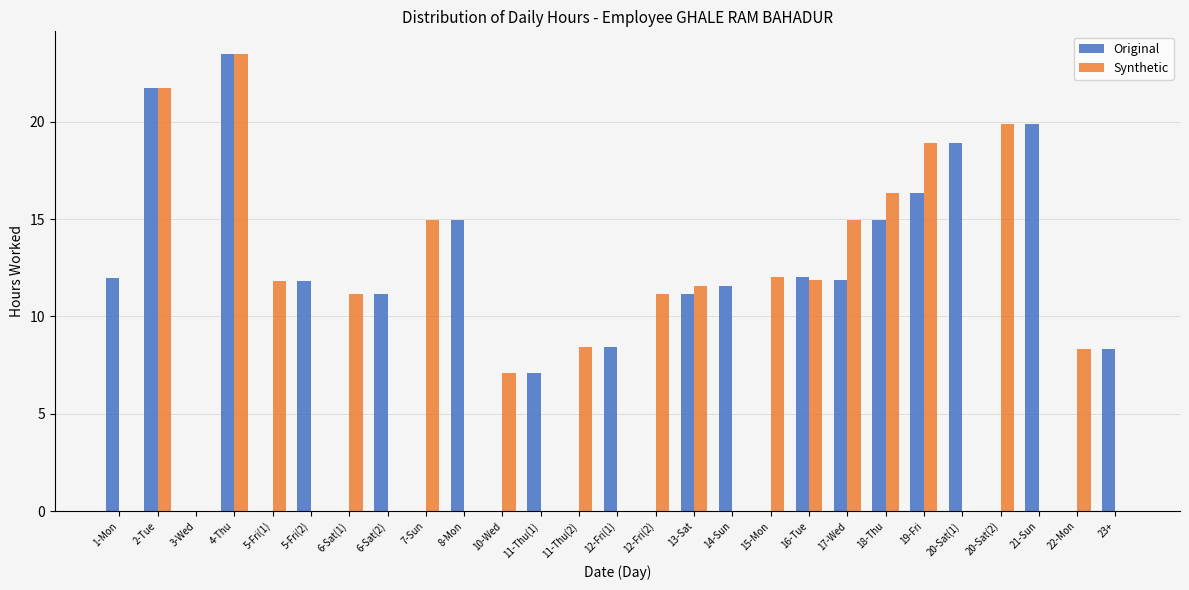

The Original series shows 8.4 at 16-Tue. True or false?

False